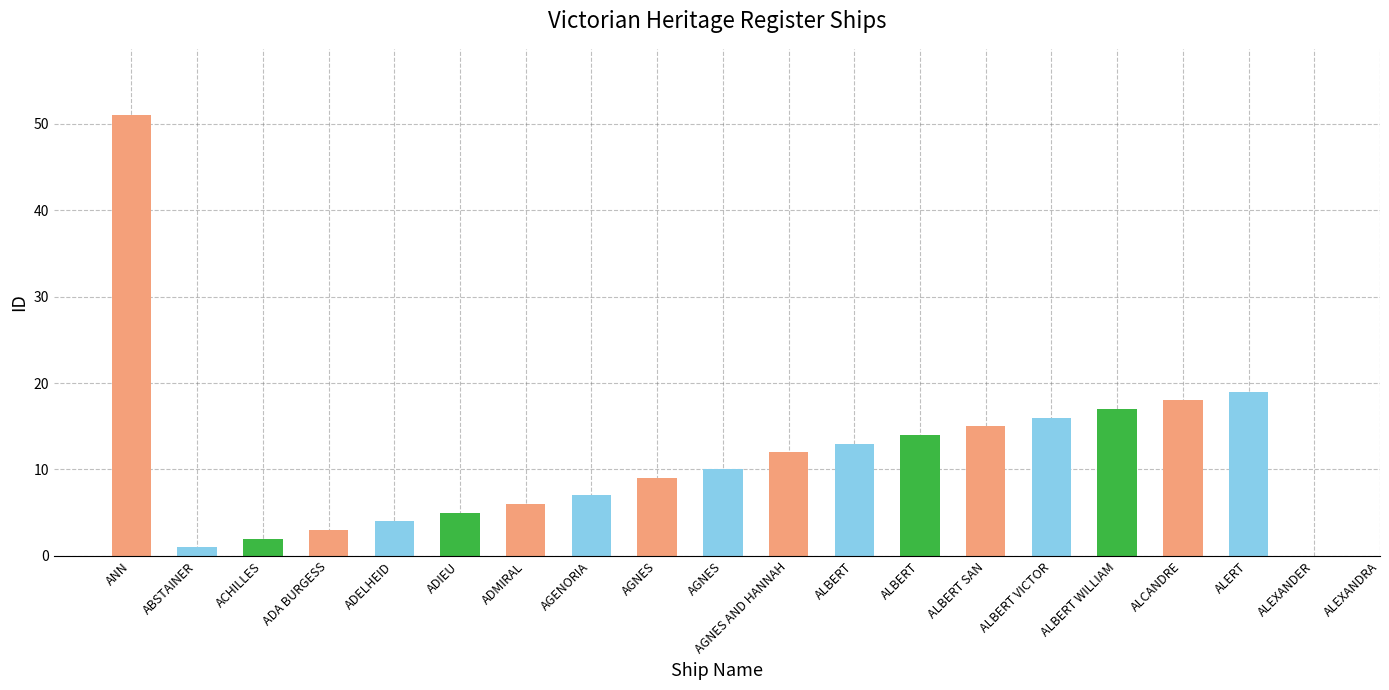

What value does the data have at AGNES, to the nearest 10?

10